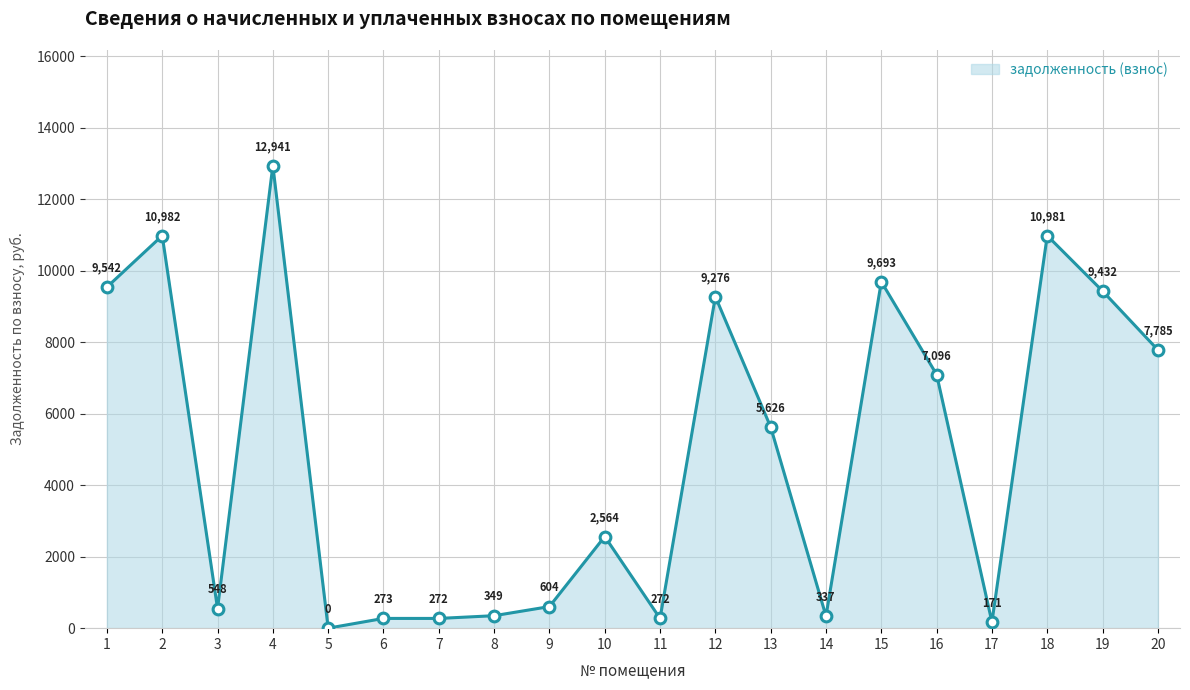

What is the change in value from 14 to 17?

-166.2